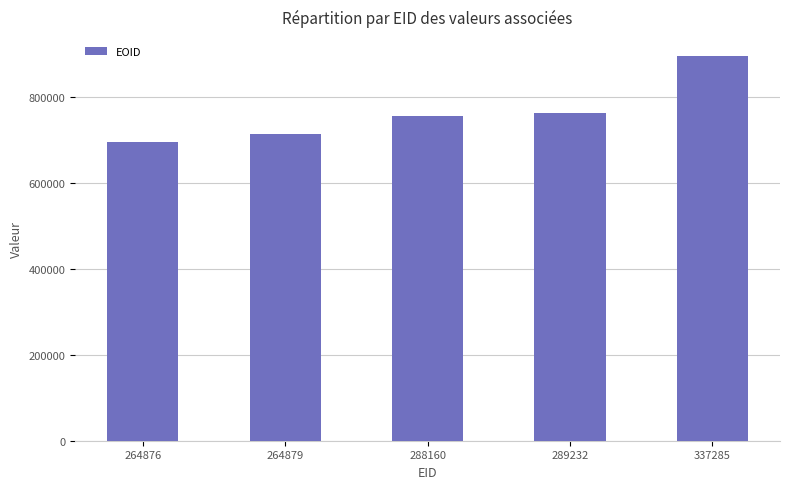

Rank the categories by value from lowest to highest.

264876, 264879, 288160, 289232, 337285